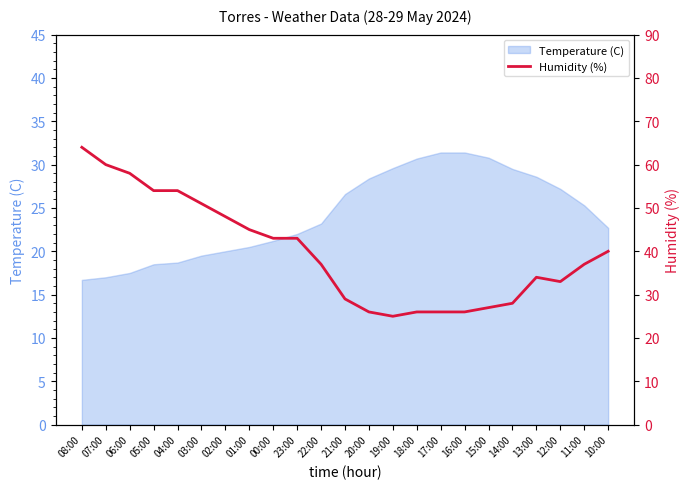

What is the greatest value displayed?

64